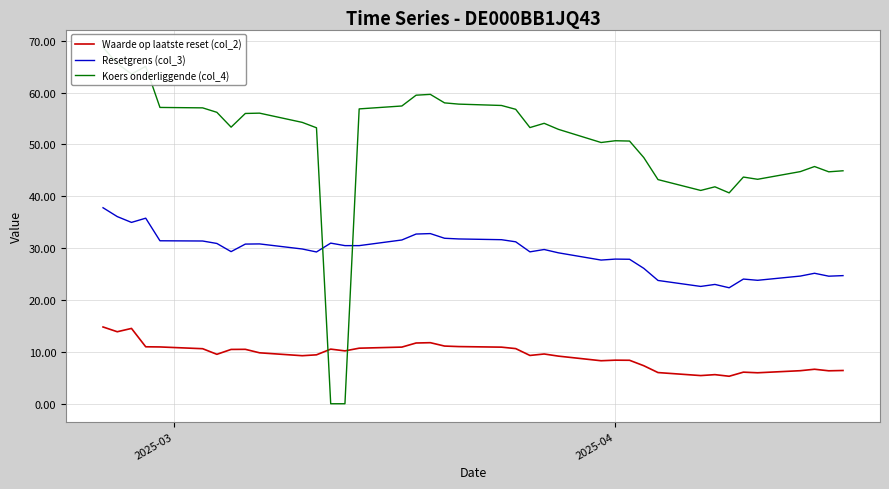

True or false: Resetgrens (col_3) and Waarde op laatste reset (col_2) intersect in this chart.

False